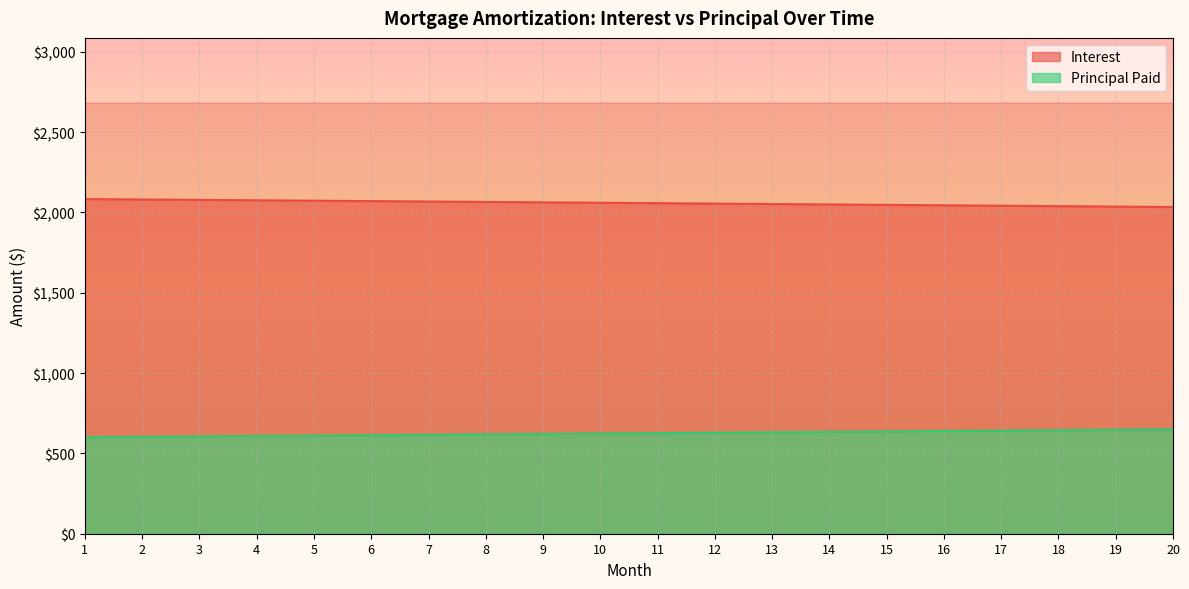

At how many categories does at least one series exceed 2022?

20